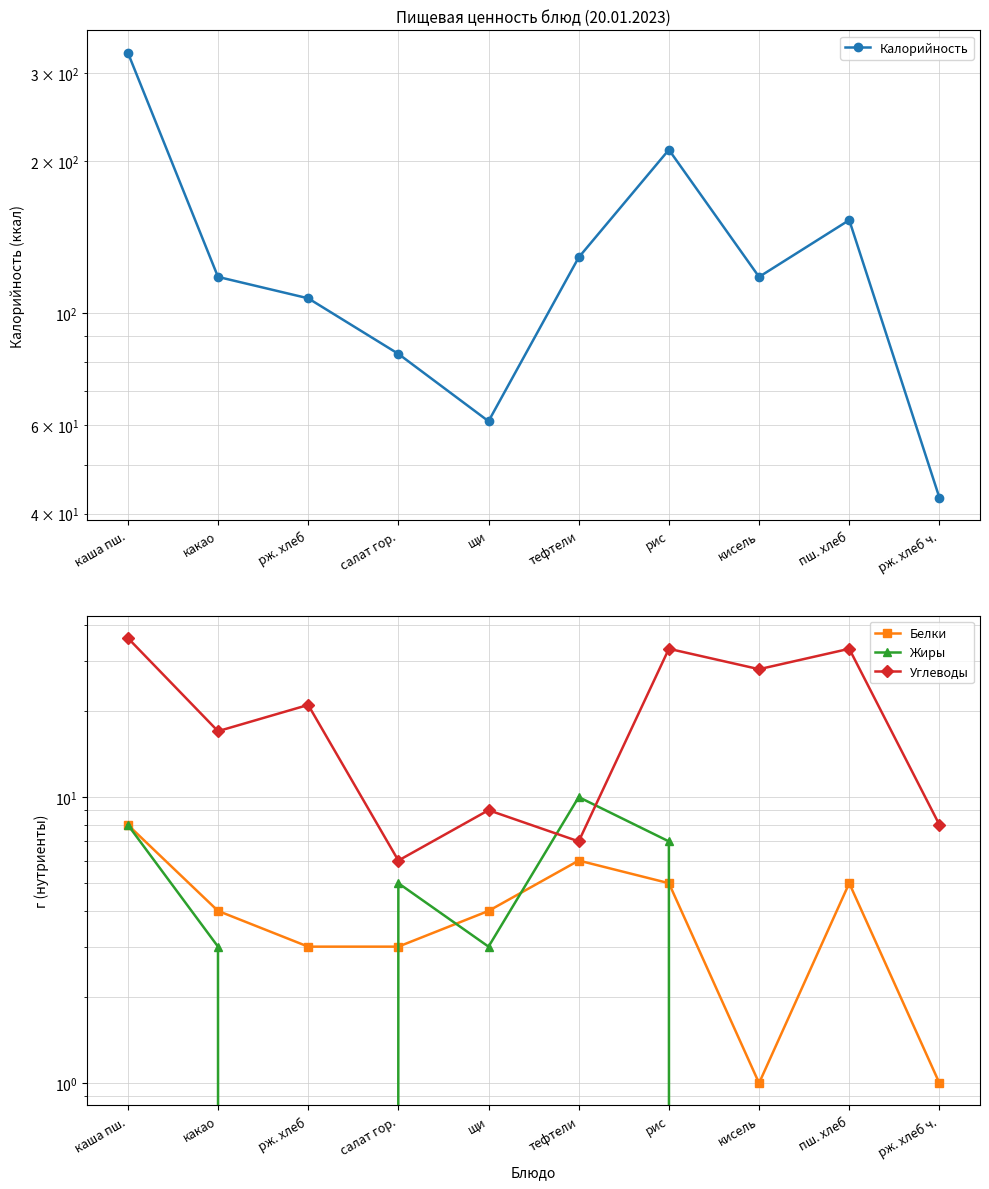

What is the average value of the Жиры series?

4